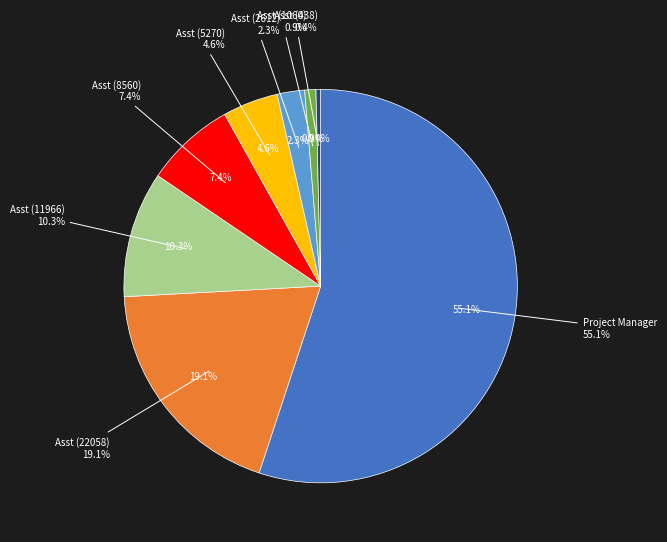

Count the number of slices in the pie.

8